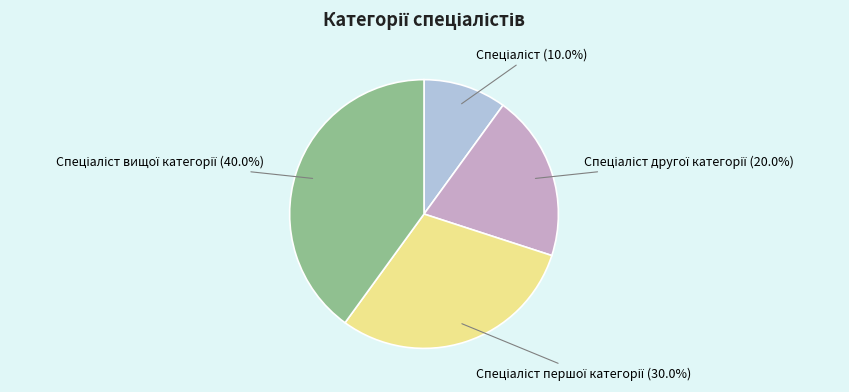

Is there any slice that represents more than half of the pie?

No